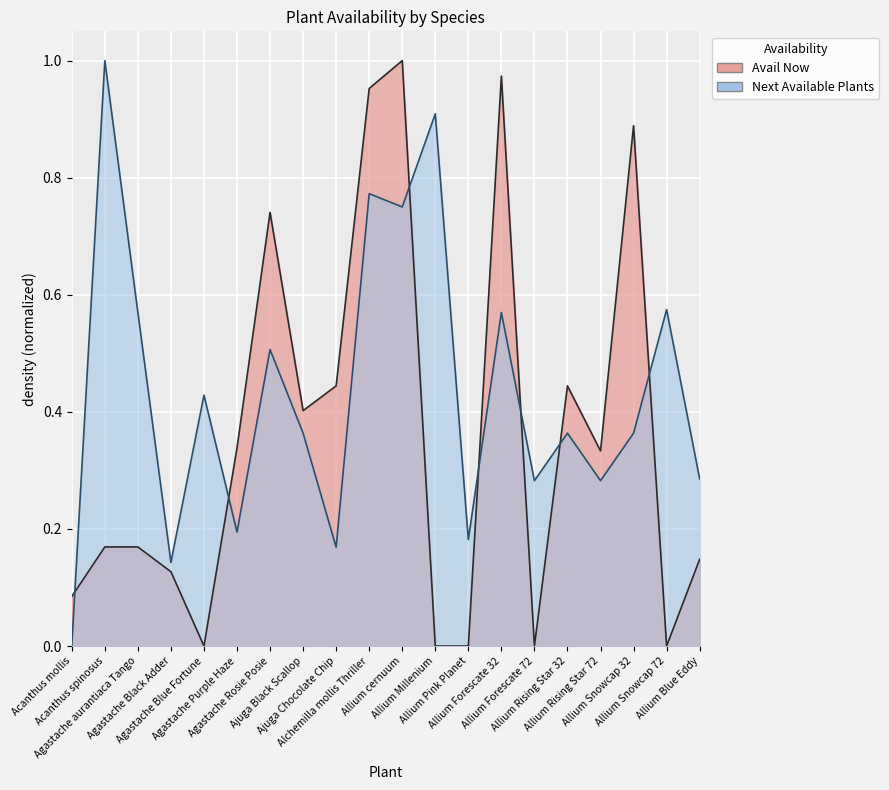

True or false: Avail Now and Next Available Plants intersect in this chart.

True